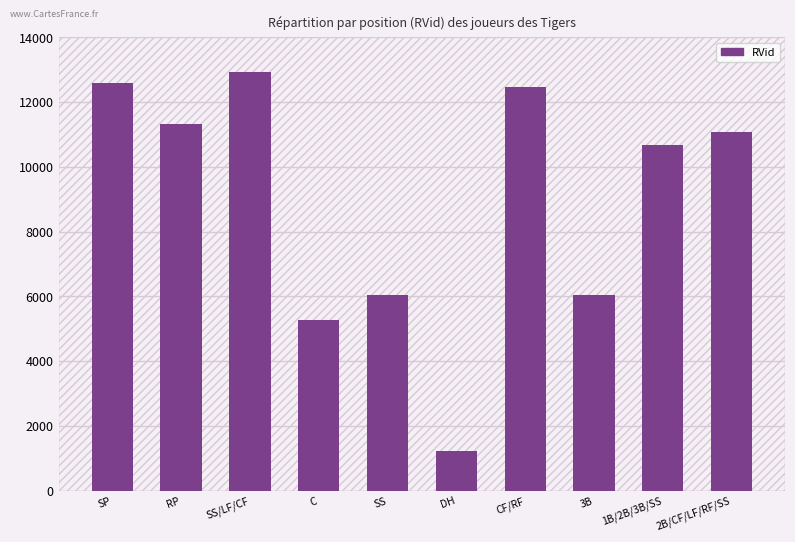

What is the difference between the maximum and minimum values?

11718